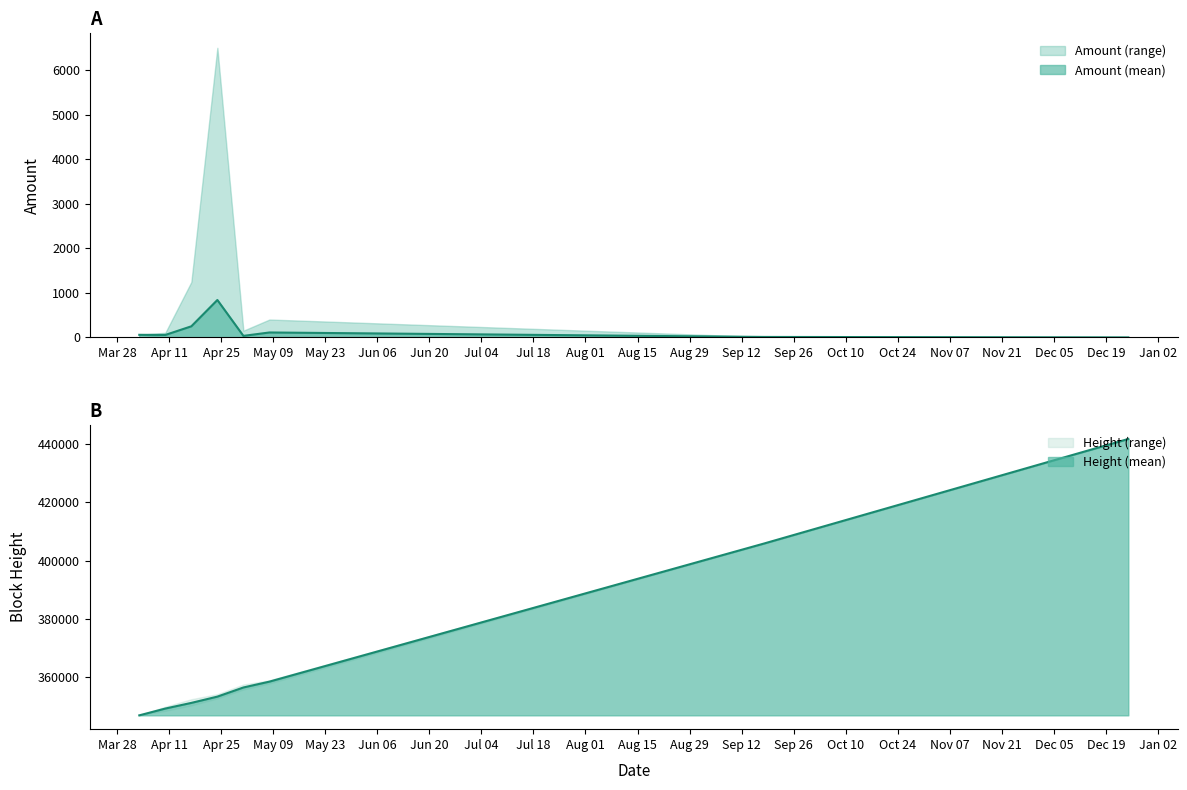

Which series has the largest range (max minus min)?

Height